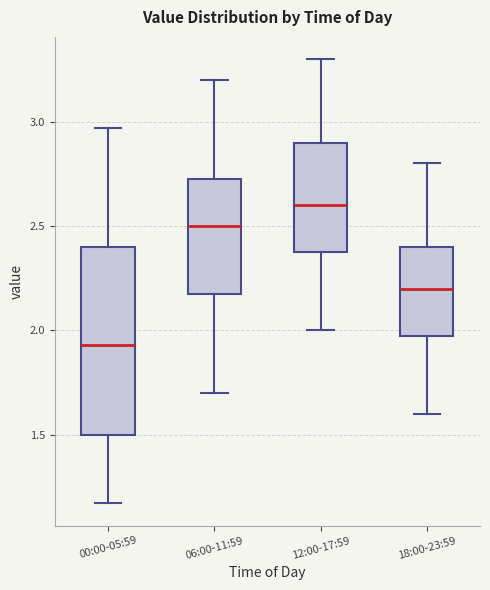

Reading left to right, transcribe this box plot: for each box, give where its median line is, the range the box spans, and where its two whiskers end, as read against the y-axis. The values are not printed on the chart, so give them approximately, as read against the axis.

00:00-05:59: median 1.95, box 1.50 to 2.40, whiskers 1.15 to 2.95
06:00-11:59: median 2.50, box 2.20 to 2.75, whiskers 1.70 to 3.20
12:00-17:59: median 2.60, box 2.40 to 2.90, whiskers 2.00 to 3.30
18:00-23:59: median 2.20, box 2.00 to 2.40, whiskers 1.60 to 2.80